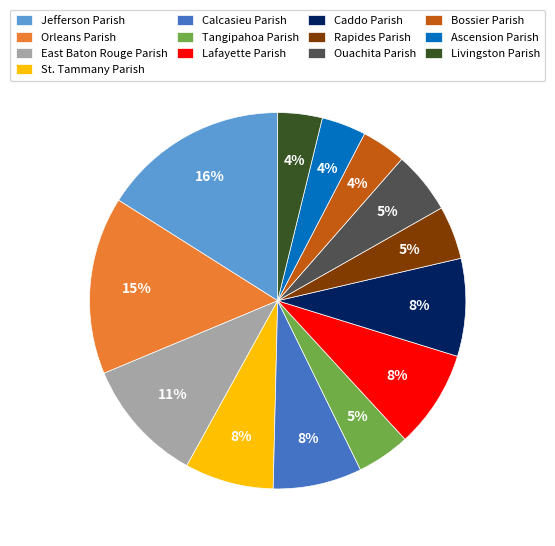

To the nearest percent, what percentage of the pie is St. Tammany Parish?

8%